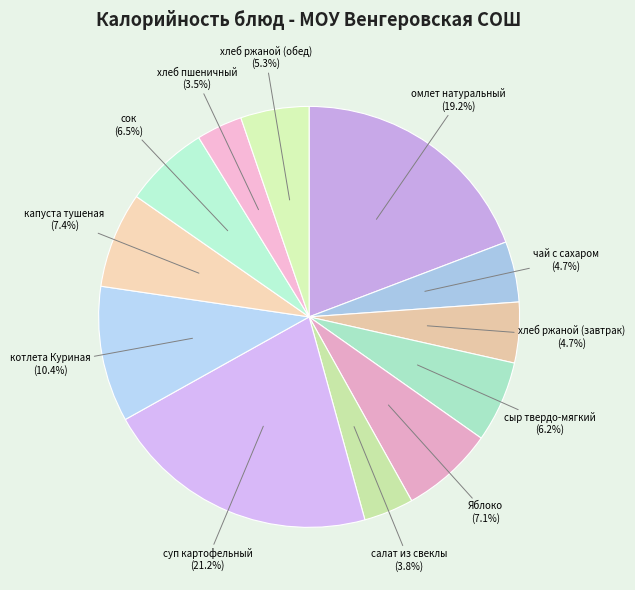

Between капуста тушеная and котлета Куриная, which is larger?

котлета Куриная